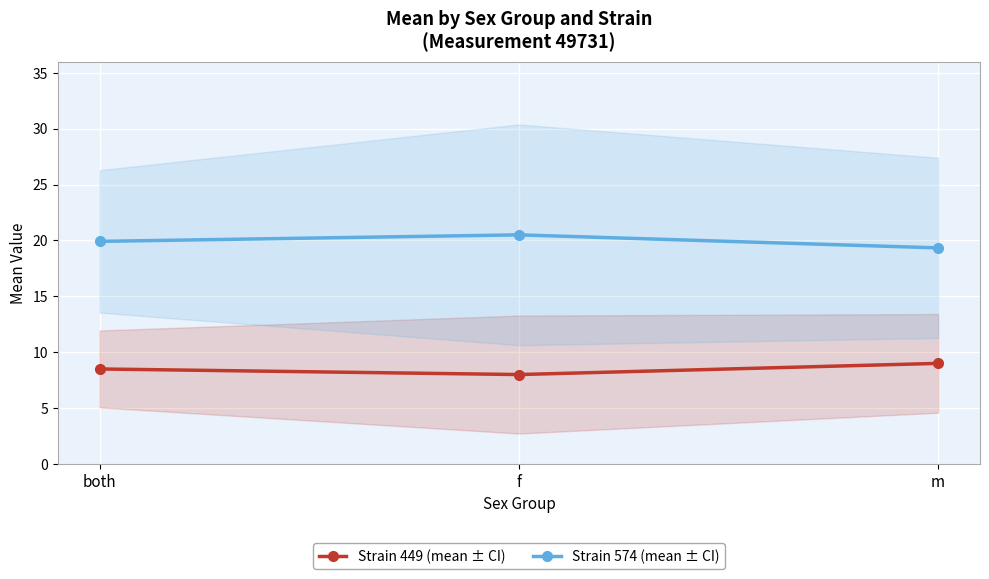

At which category is the sum across all series the highest?

f